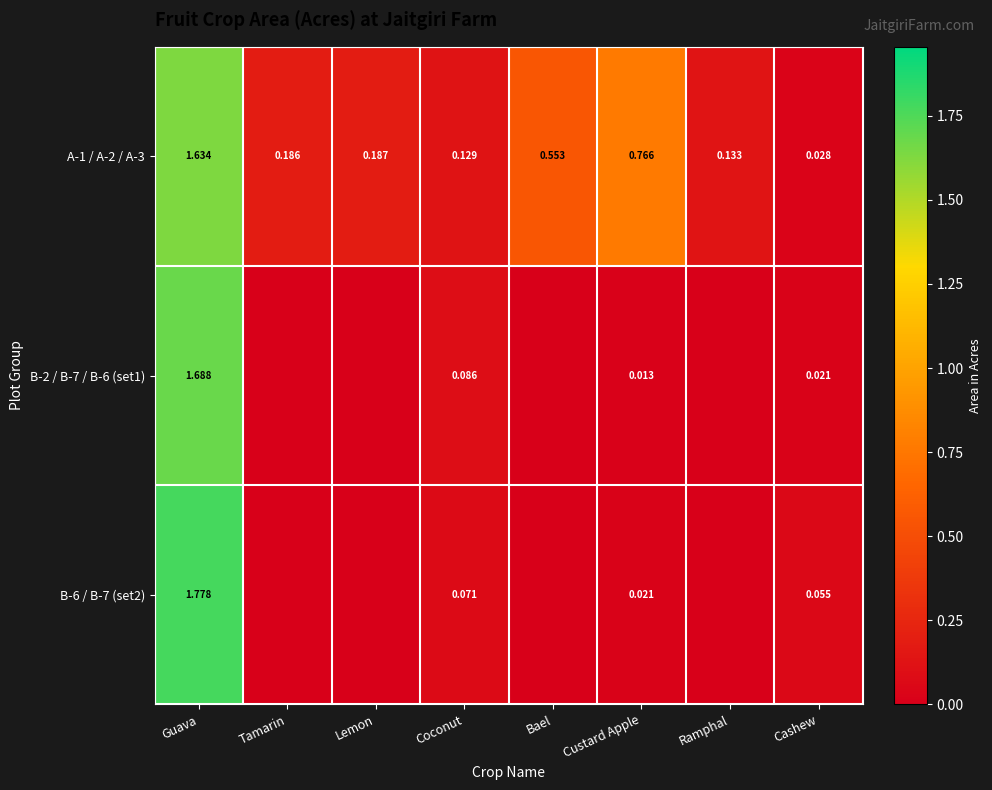

Is the value of B-2 / B-7 / B-6 (set1) at Guava greater than the value of B-6 / B-7 (set2) at Coconut?

Yes